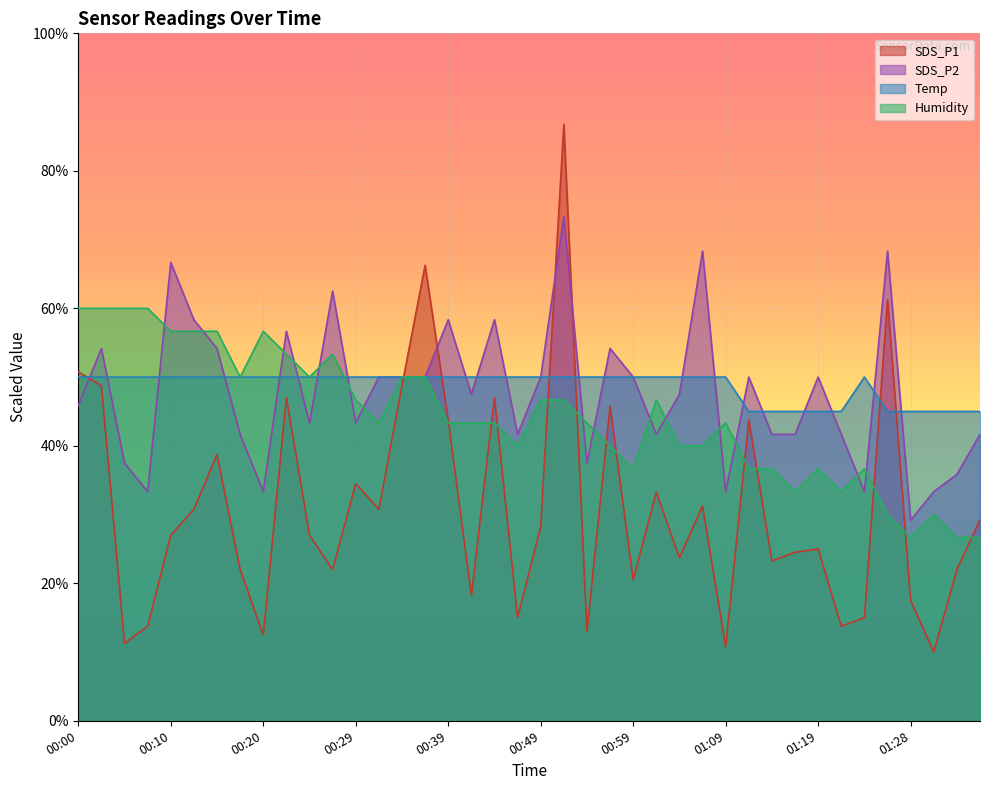

Reading left to right, extract all data points from this chart.

SDS_P1: 00:00=50.7	00:03=48.8	00:05=11.2	00:07=13.8	00:10=27.0	00:12=30.8	00:15=38.8	00:17=22.0	00:20=12.5	00:22=47.0	00:25=27.0	00:27=22.0	00:29=34.5	00:32=30.8	00:34=48.8	00:37=66.2	00:39=43.8	00:42=18.2	00:44=47.0	00:46=15.0	00:49=28.2	00:51=86.8	00:54=13.0	00:56=45.8	00:59=20.5	01:01=33.2	01:04=23.8	01:06=31.2	01:09=10.8	01:11=43.8	01:14=23.2	01:16=24.5	01:19=25.0	01:21=13.8	01:23=15.0	01:26=61.3	01:28=17.5	01:31=10.0	01:33=22.0	01:36=29.2
SDS_P2: 00:00=45.8	00:03=54.2	00:05=37.5	00:07=33.3	00:10=66.7	00:12=58.3	00:15=54.2	00:17=41.7	00:20=33.3	00:22=56.7	00:25=43.3	00:27=62.5	00:29=43.3	00:32=50.0	00:34=50.0	00:37=50.0	00:39=58.3	00:42=47.5	00:44=58.3	00:46=41.7	00:49=50.0	00:51=73.3	00:54=37.5	00:56=54.2	00:59=50.0	01:01=41.7	01:04=47.5	01:06=68.3	01:09=33.3	01:11=50.0	01:14=41.7	01:16=41.7	01:19=50.0	01:21=41.7	01:23=33.3	01:26=68.3	01:28=29.2	01:31=33.3	01:33=35.8	01:36=41.7
Temp: 00:00=50.0	00:03=50.0	00:05=50.0	00:07=50.0	00:10=50.0	00:12=50.0	00:15=50.0	00:17=50.0	00:20=50.0	00:22=50.0	00:25=50.0	00:27=50.0	00:29=50.0	00:32=50.0	00:34=50.0	00:37=50.0	00:39=50.0	00:42=50.0	00:44=50.0	00:46=50.0	00:49=50.0	00:51=50.0	00:54=50.0	00:56=50.0	00:59=50.0	01:01=50.0	01:04=50.0	01:06=50.0	01:09=50.0	01:11=45.0	01:14=45.0	01:16=45.0	01:19=45.0	01:21=45.0	01:23=50.0	01:26=45.0	01:28=45.0	01:31=45.0	01:33=45.0	01:36=45.0
Humidity: 00:00=60.0	00:03=60.0	00:05=60.0	00:07=60.0	00:10=56.7	00:12=56.7	00:15=56.7	00:17=50.0	00:20=56.7	00:22=53.3	00:25=50.0	00:27=53.3	00:29=46.7	00:32=43.3	00:34=50.0	00:37=50.0	00:39=43.3	00:42=43.3	00:44=43.3	00:46=40.0	00:49=46.7	00:51=46.7	00:54=43.3	00:56=40.0	00:59=36.7	01:01=46.7	01:04=40.0	01:06=40.0	01:09=43.3	01:11=36.7	01:14=36.7	01:16=33.3	01:19=36.7	01:21=33.3	01:23=36.7	01:26=30.0	01:28=26.7	01:31=30.0	01:33=26.7	01:36=26.7